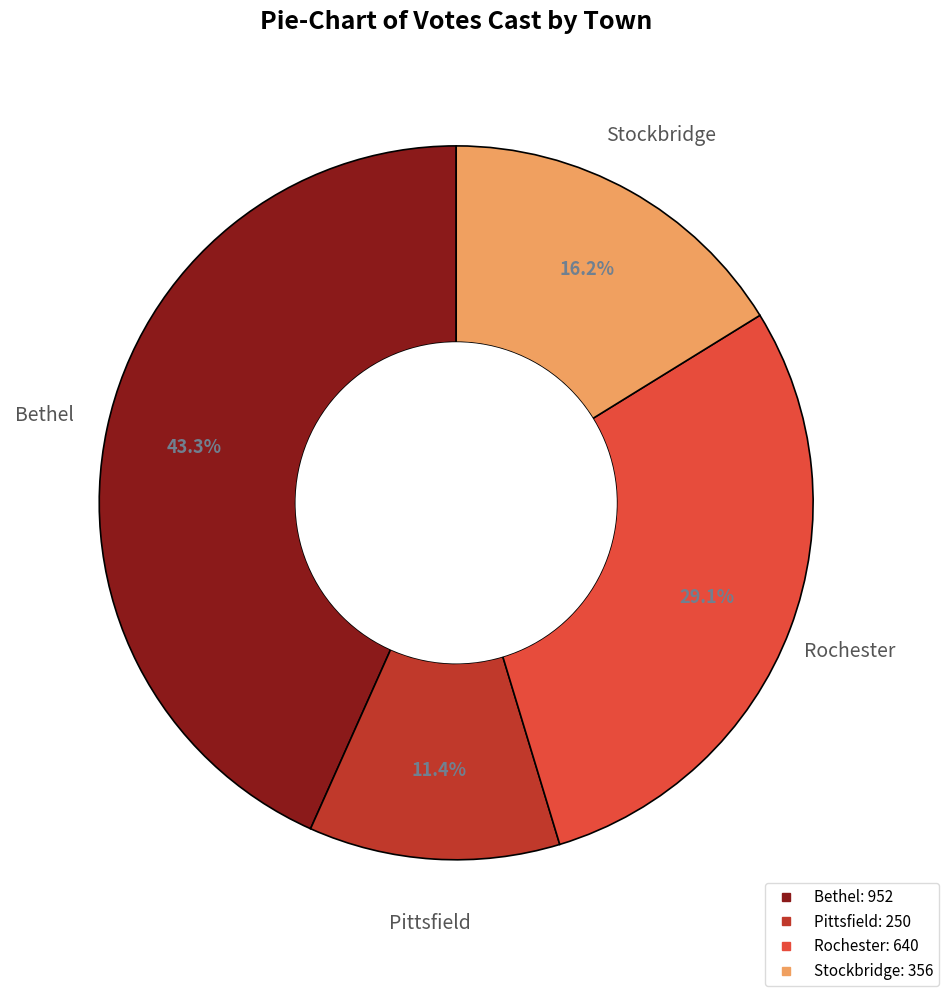

What percentage do Pittsfield and Bethel together represent?

54.7%